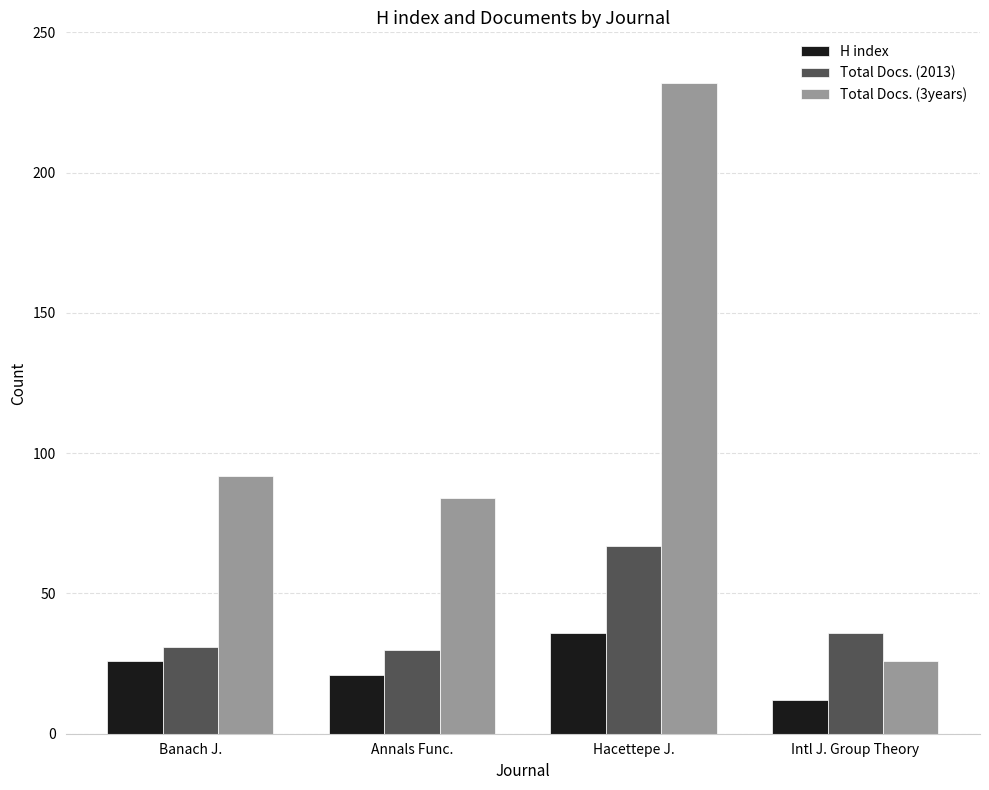

What value does the Total Docs. (2013) series have at Annals Func.?

30